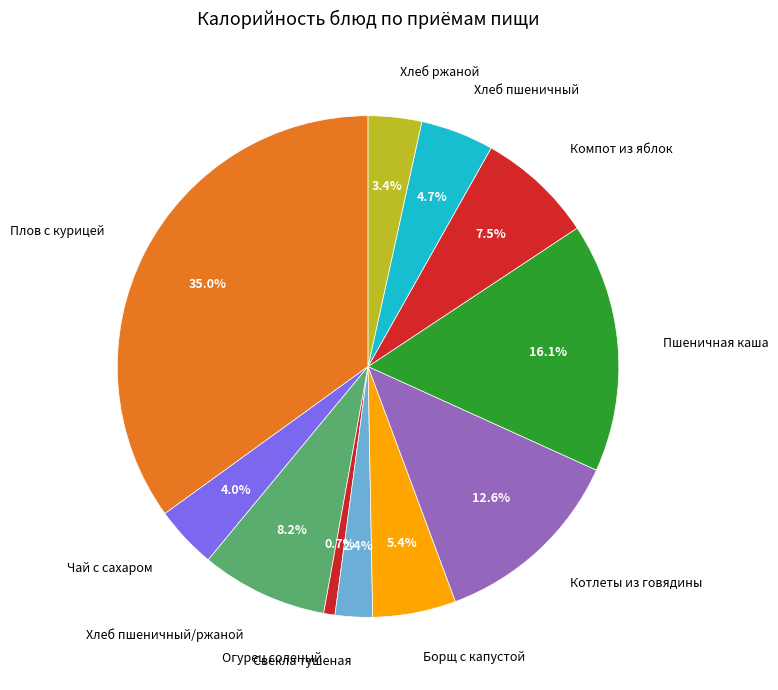

Which has a higher value, Чай с сахаром or Хлеб пшеничный/ржаной?

Хлеб пшеничный/ржаной